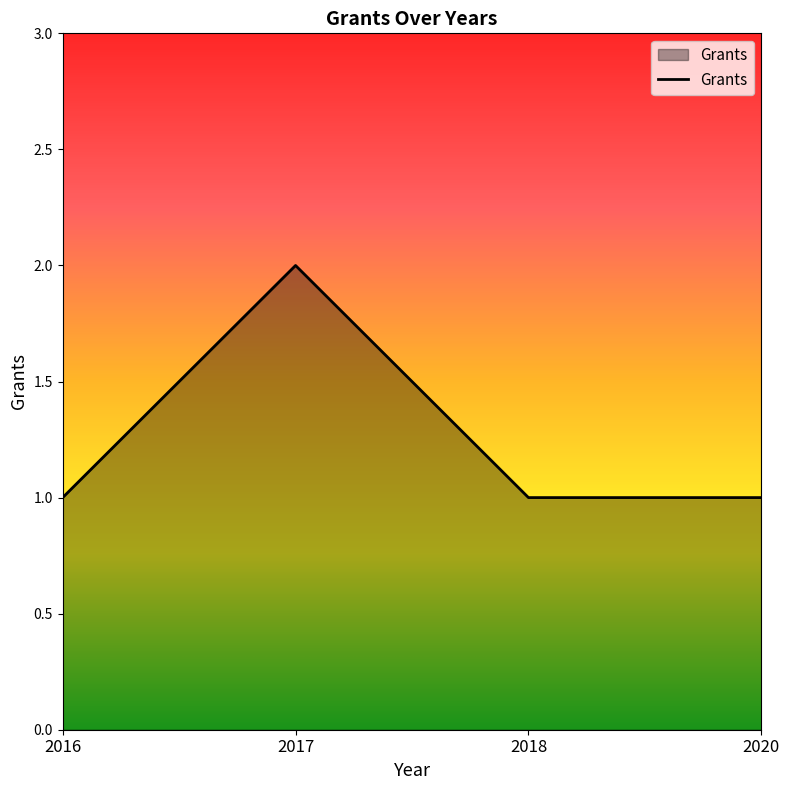

True or false: the data shows 1 at 2020.

True